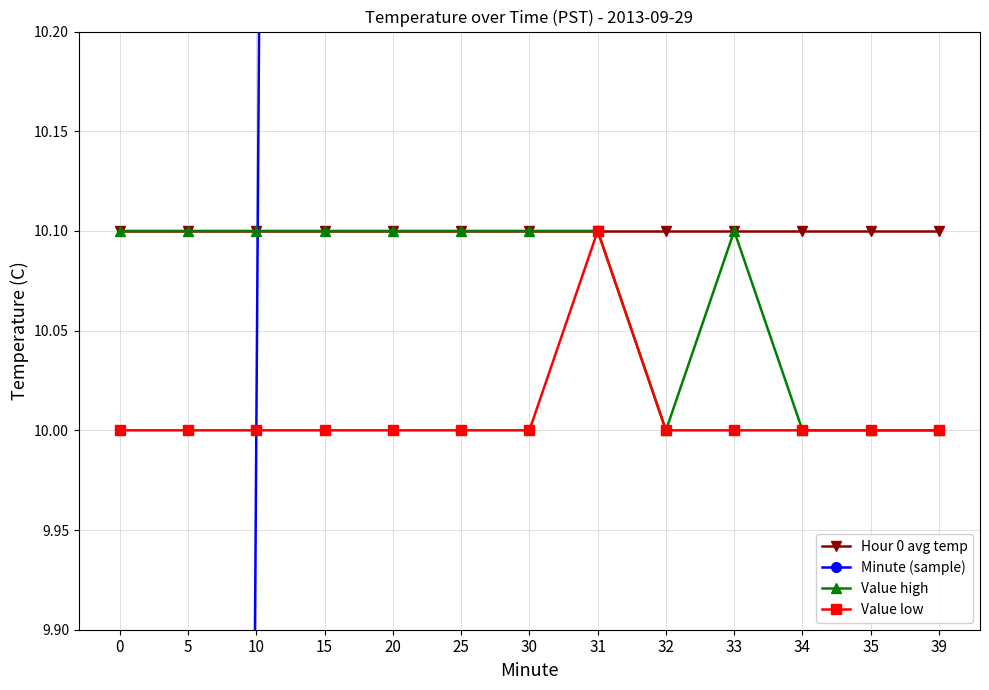

Reading right to left, list all the values displayed in this chart.

Hour 0 avg temp: 10.1	10.1	10.1	10.1	10.1	10.1	10.1	10.1	10.1	10.1	10.1	10.1	10.1
Minute (sample): 39.0	35.0	34.0	33.0	32.0	31.0	30.0	25.0	20.0	15.0	10.0	5.0	0.0
Value high: 10.0	10.0	10.0	10.1	10.0	10.1	10.1	10.1	10.1	10.1	10.1	10.1	10.1
Value low: 10.0	10.0	10.0	10.0	10.0	10.1	10.0	10.0	10.0	10.0	10.0	10.0	10.0